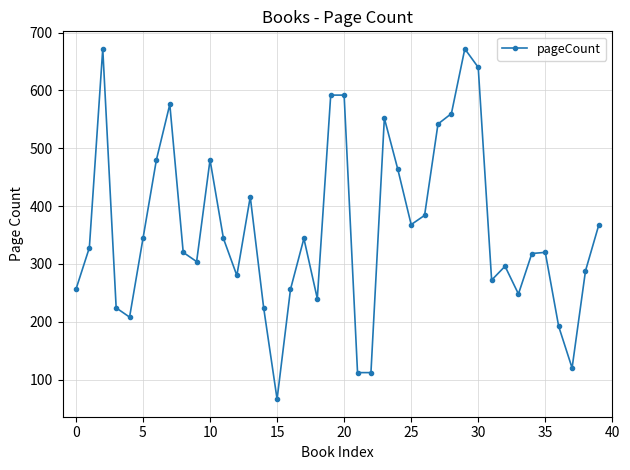

What is the sum of all values?

14374